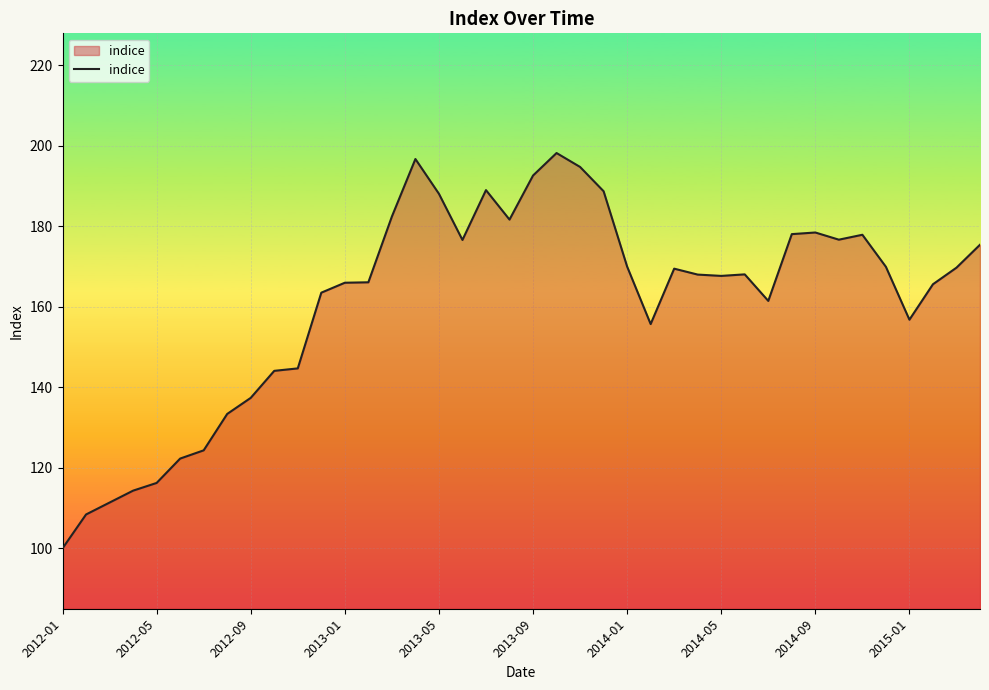

What is the difference between the maximum and minimum values?

98.2